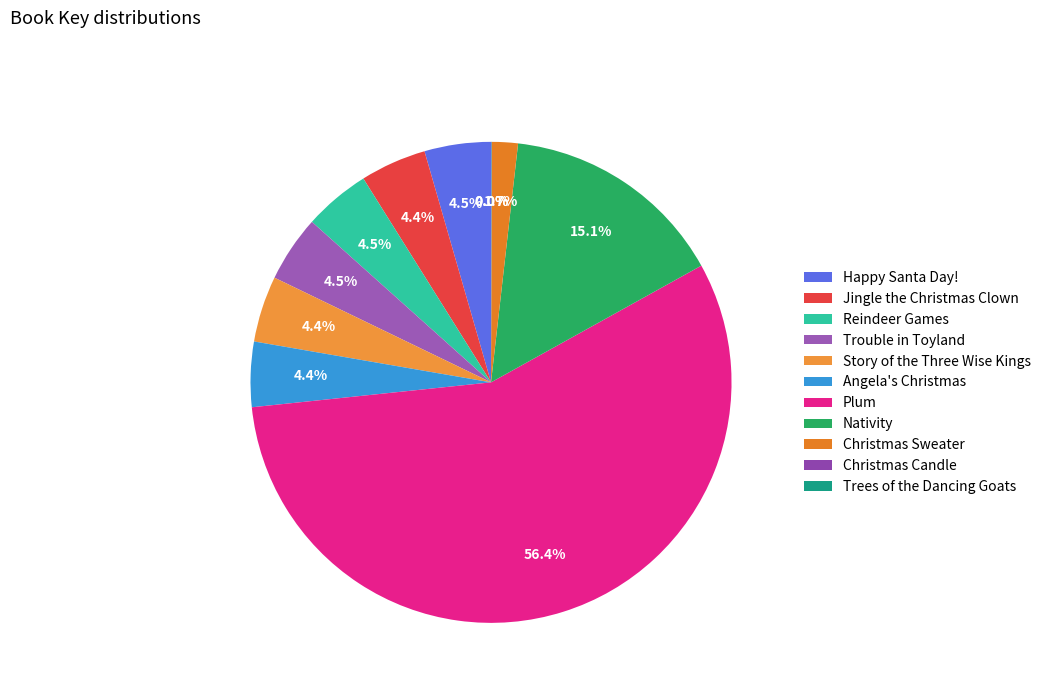

Count the number of slices in the pie.

11